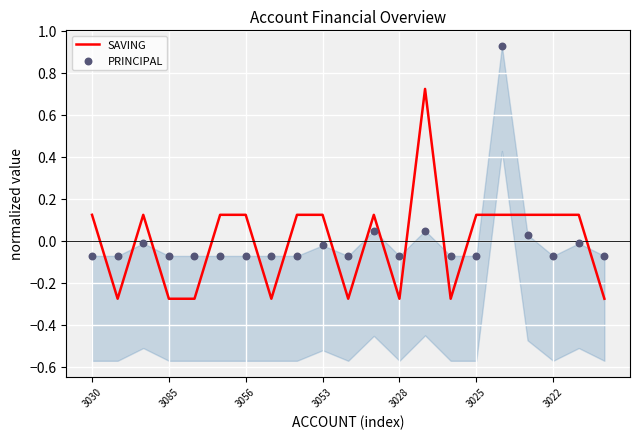

What are all the series names shown in the legend?

SAVING, PRINCIPAL